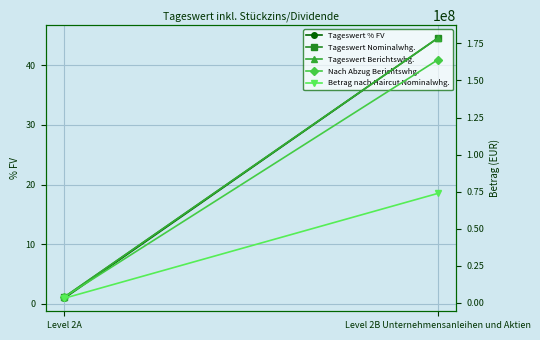

What is the difference between the highest and lowest values at Level 2B Unternehmensanleihen und Aktien?

178559867.7